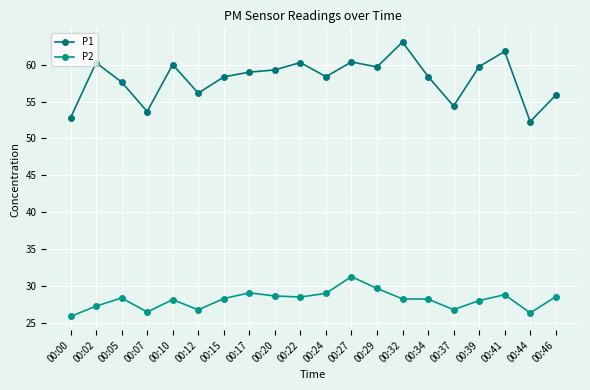

Rank the series by their average value, from lowest to highest.

P2, P1